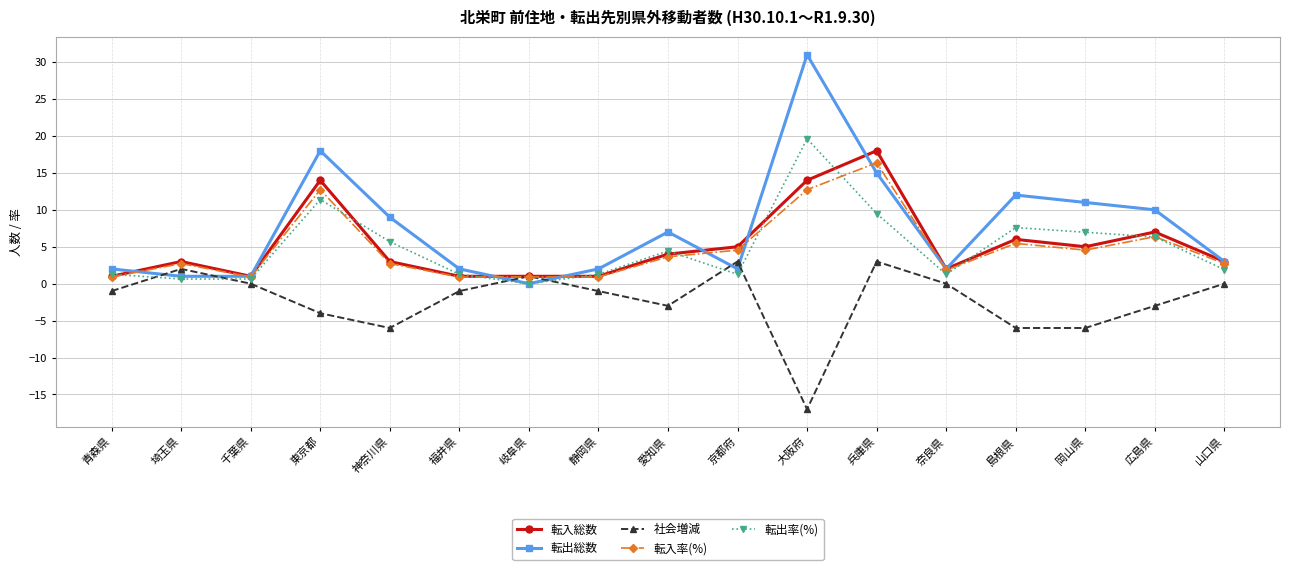

What is the sum of the 転入率(%) values at 島根県 and 愛知県?

9.1